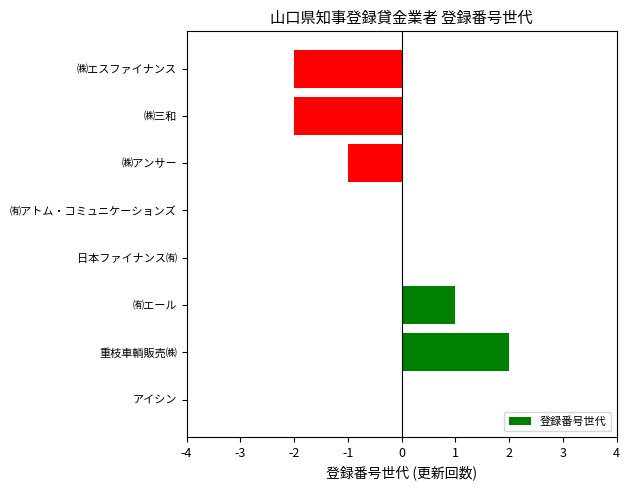

Which label corresponds to the largest value in the chart?

重枝車輌販売㈱